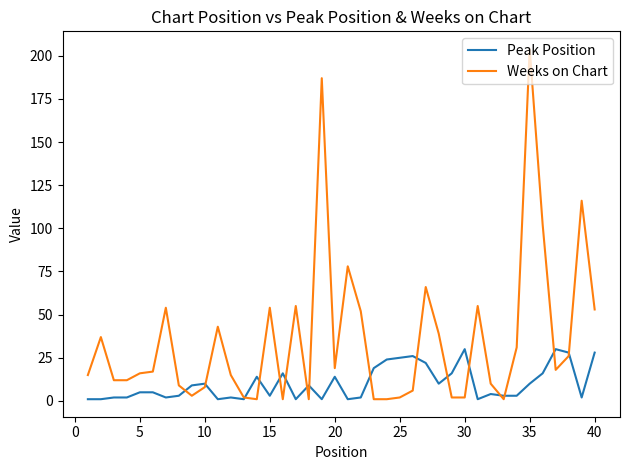

Which series has the widest spread of values?

Weeks on Chart